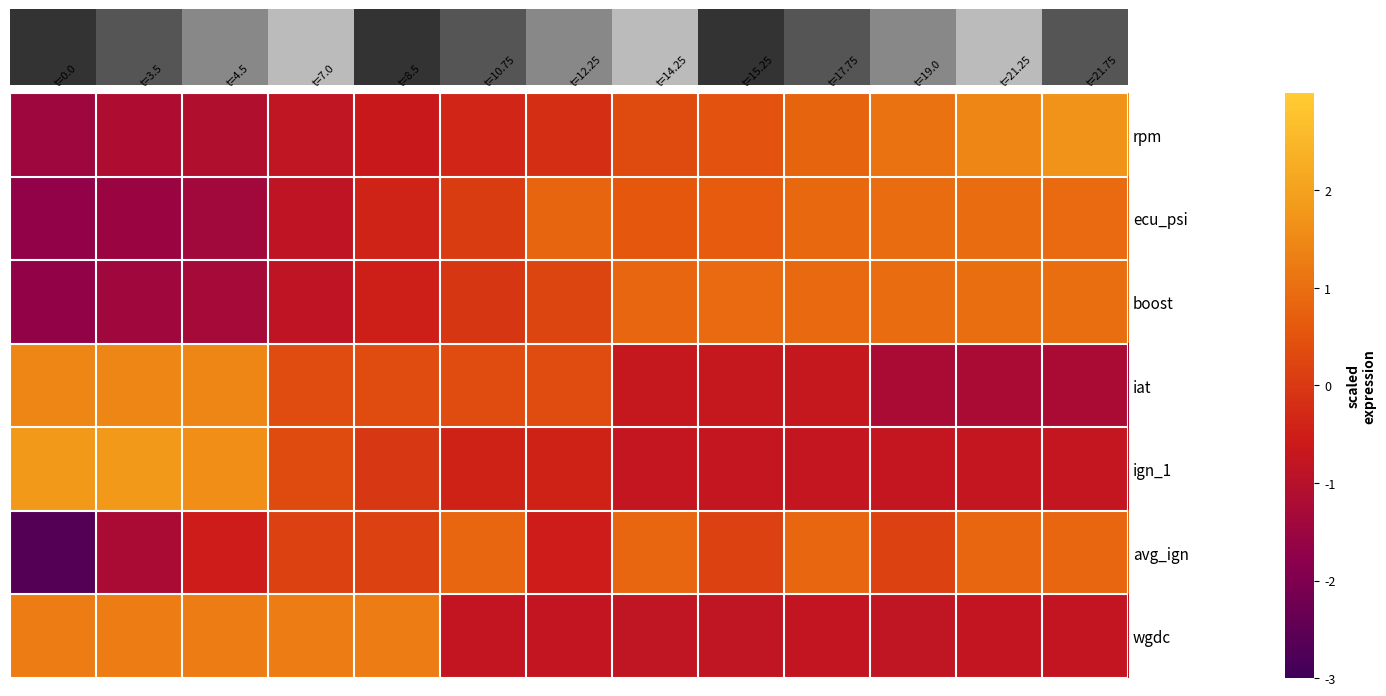

What is the spread (max minus min) of values at t=14.25?

1.7